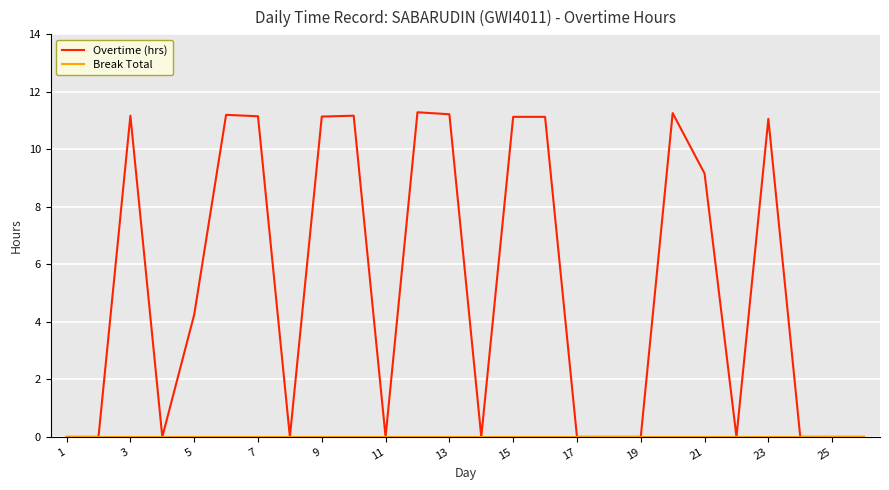

Which series has the widest spread of values?

Overtime (hrs)